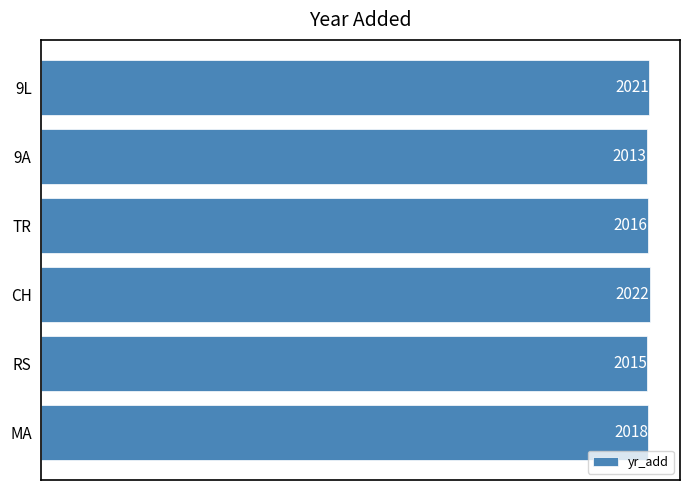

Rank the categories by value from lowest to highest.

9A, RS, TR, MA, 9L, CH